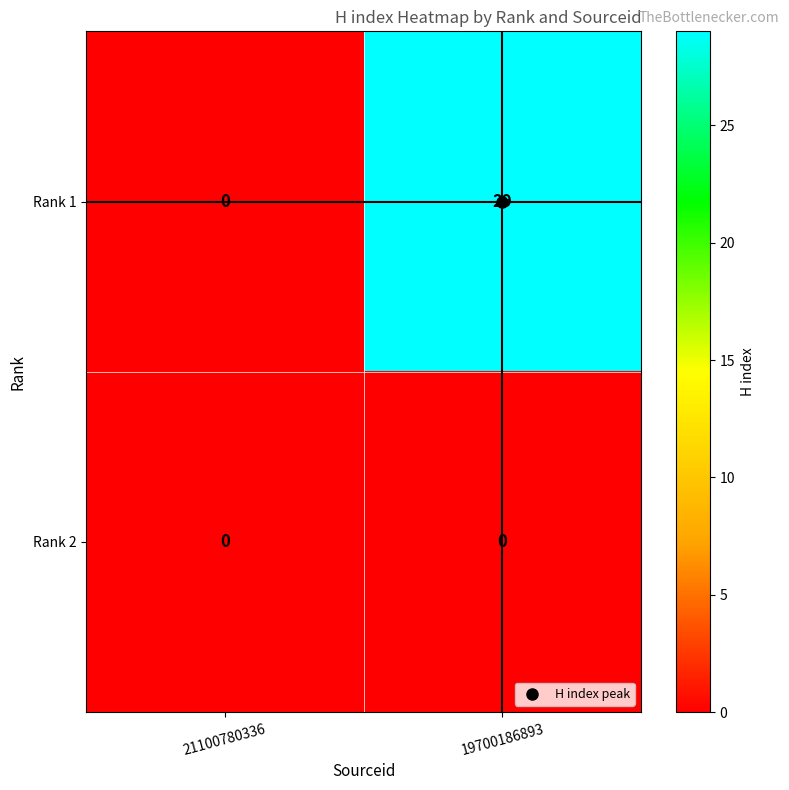

Is the value of Rank 2 at 19700186893 greater than the value of Rank 1 at 19700186893?

No